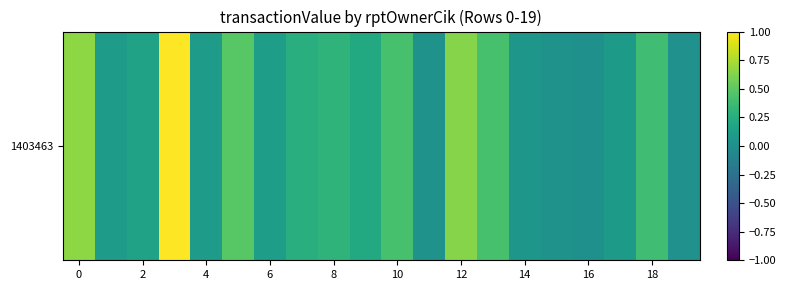

Count the number of data series in this chart.

1